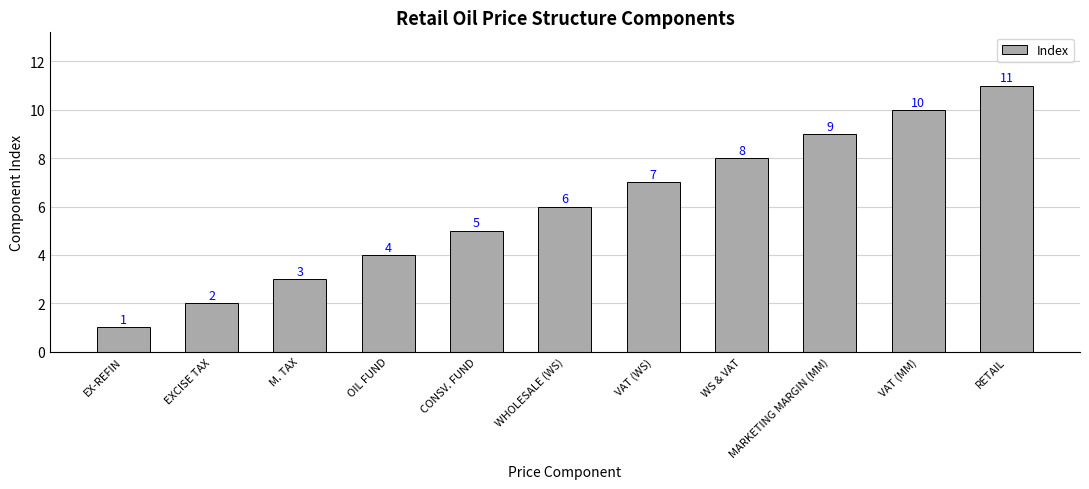

Count the number of data series in this chart.

1